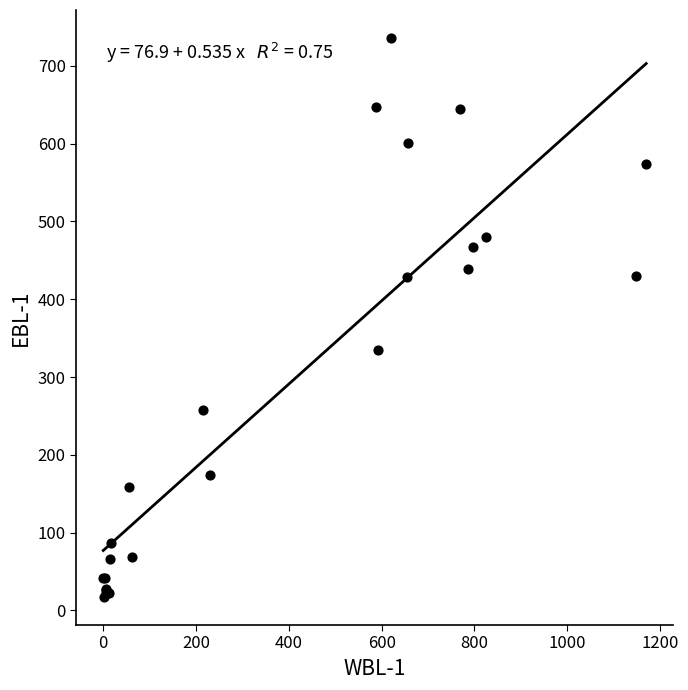

What Y value in the scatter plot is closest to 376?

335